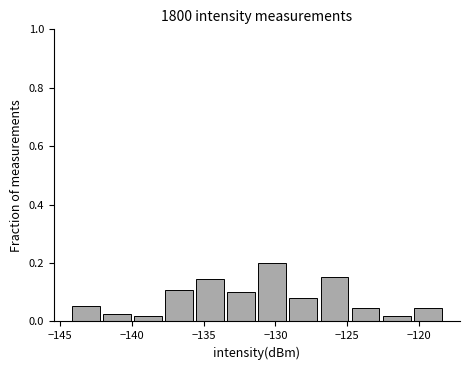

How tall is the bar that spans -142.0 to -140.0 on the x-axis? Neither the bar edges nor the heights are printed on the chart, so give them approximately, as read against the axes.

0.02